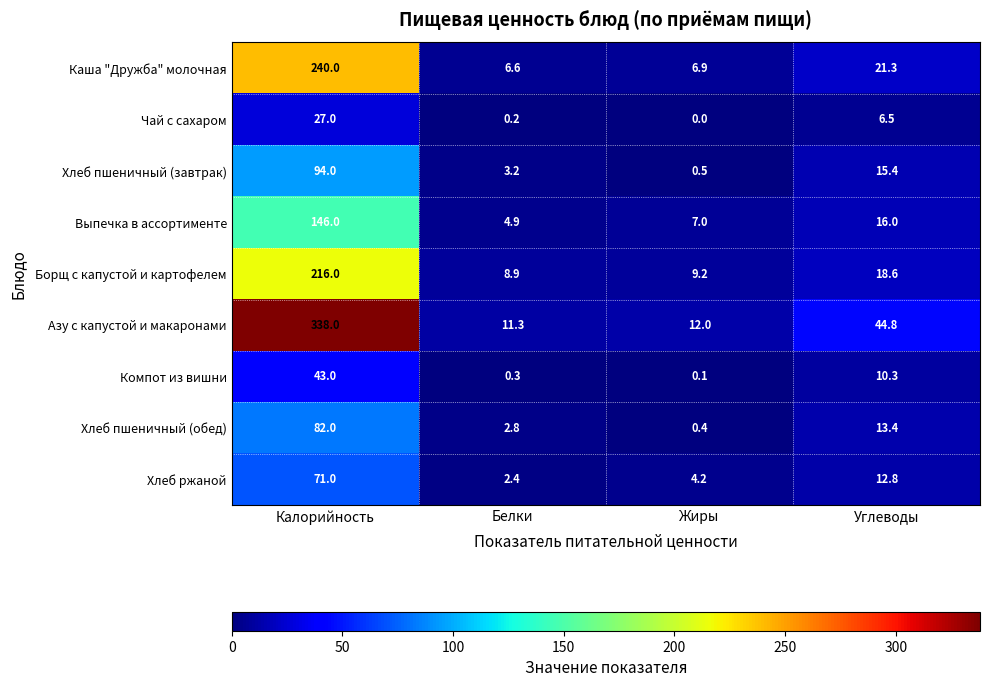

Where does the Хлеб ржаной series first go above 12?

Калорийность